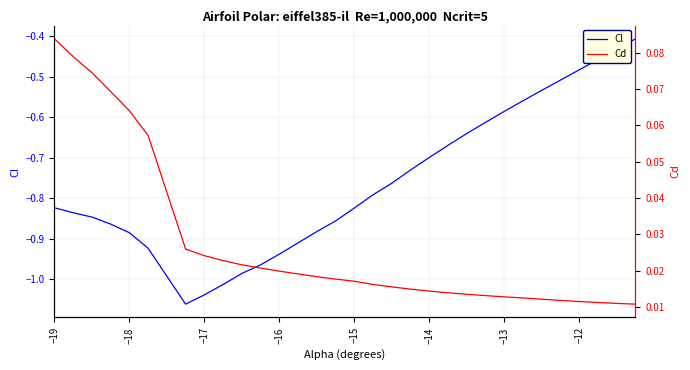

Which label corresponds to the largest value in the chart?

−19